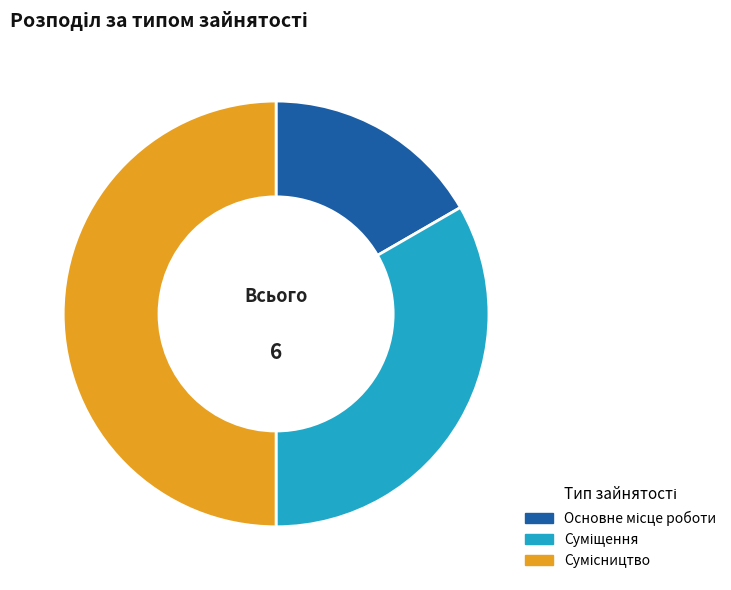

How many slices are in this pie chart?

3